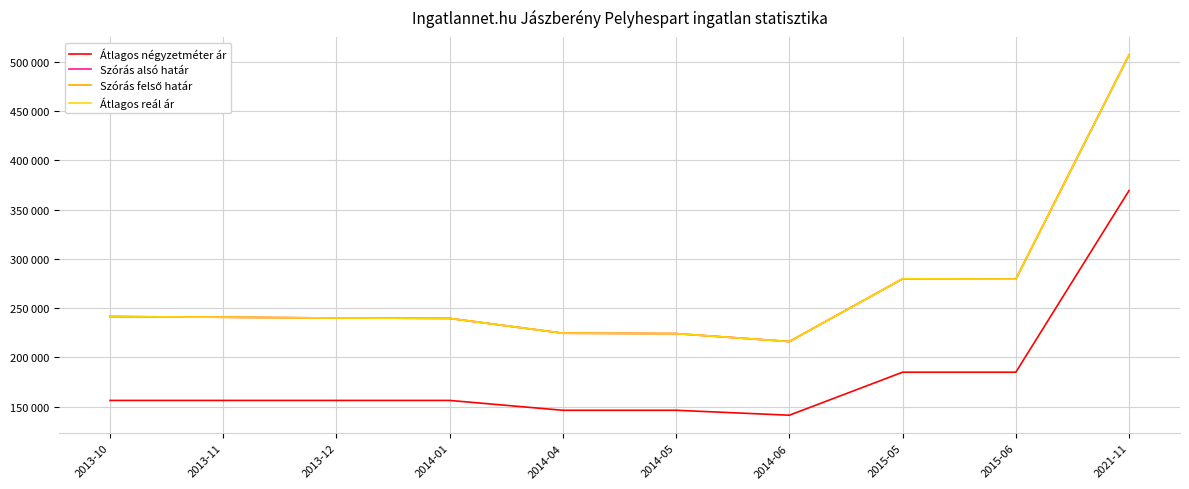

Is this an area chart (filled region under the line)?

No